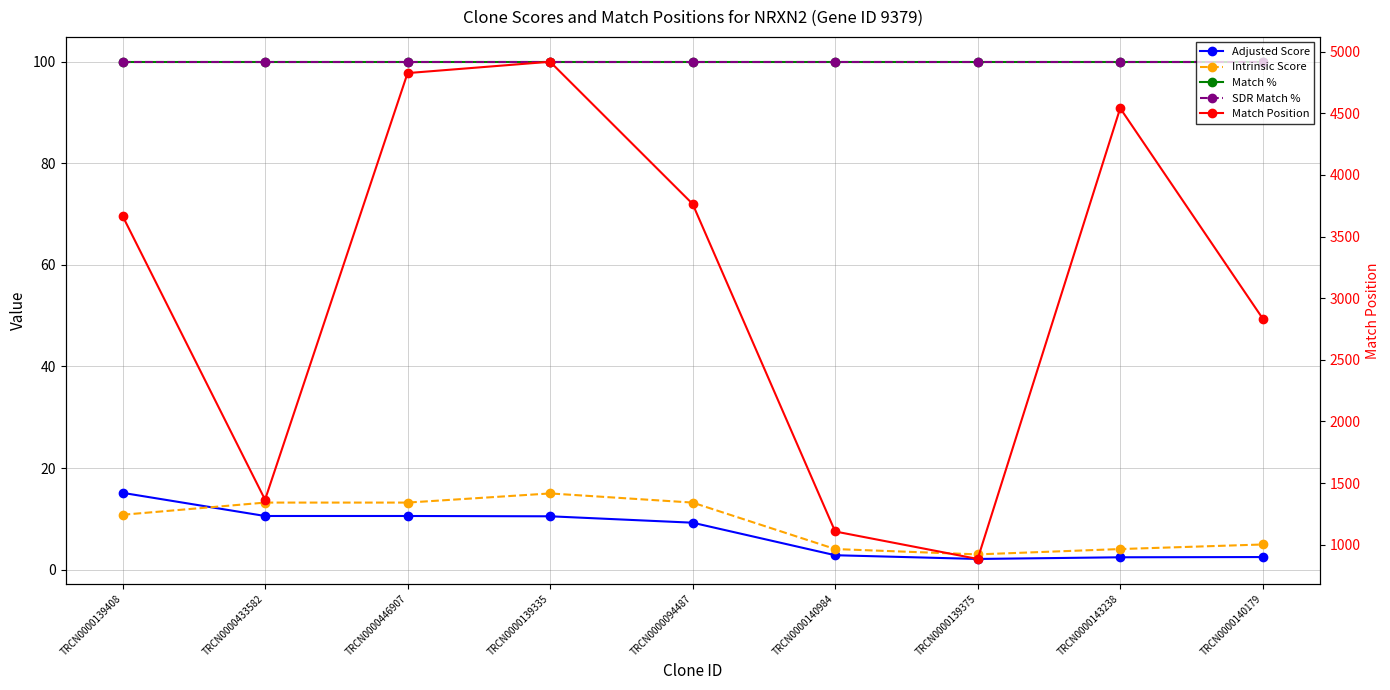

At TRCN0000140984, list the series in order from smallest to largest.

Adjusted Score, Intrinsic Score, Match %, SDR Match %, Match Position